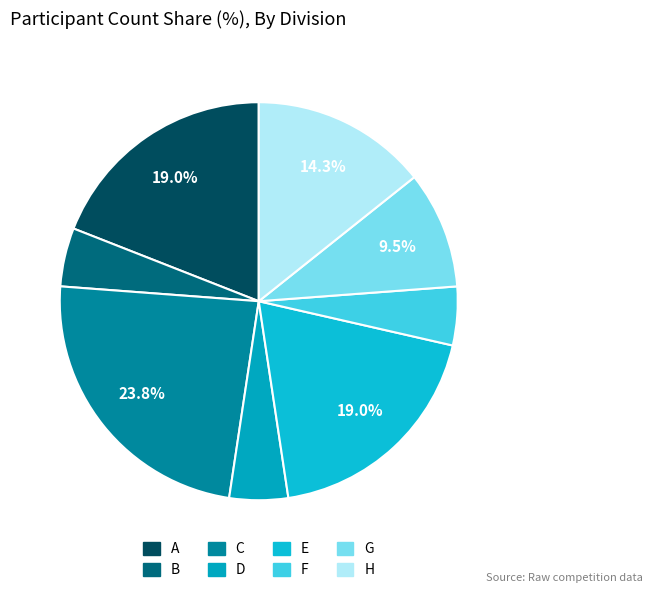

Count the number of slices in the pie.

8